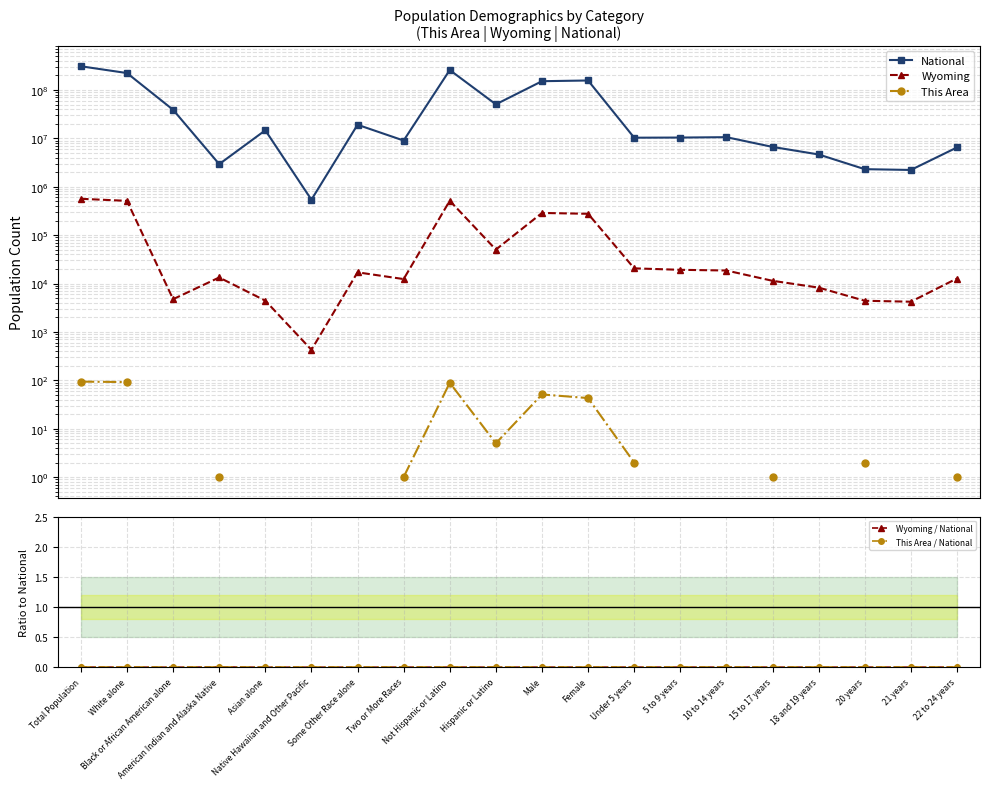

Read the Wyoming value at 5 to 9 years.

19203.0